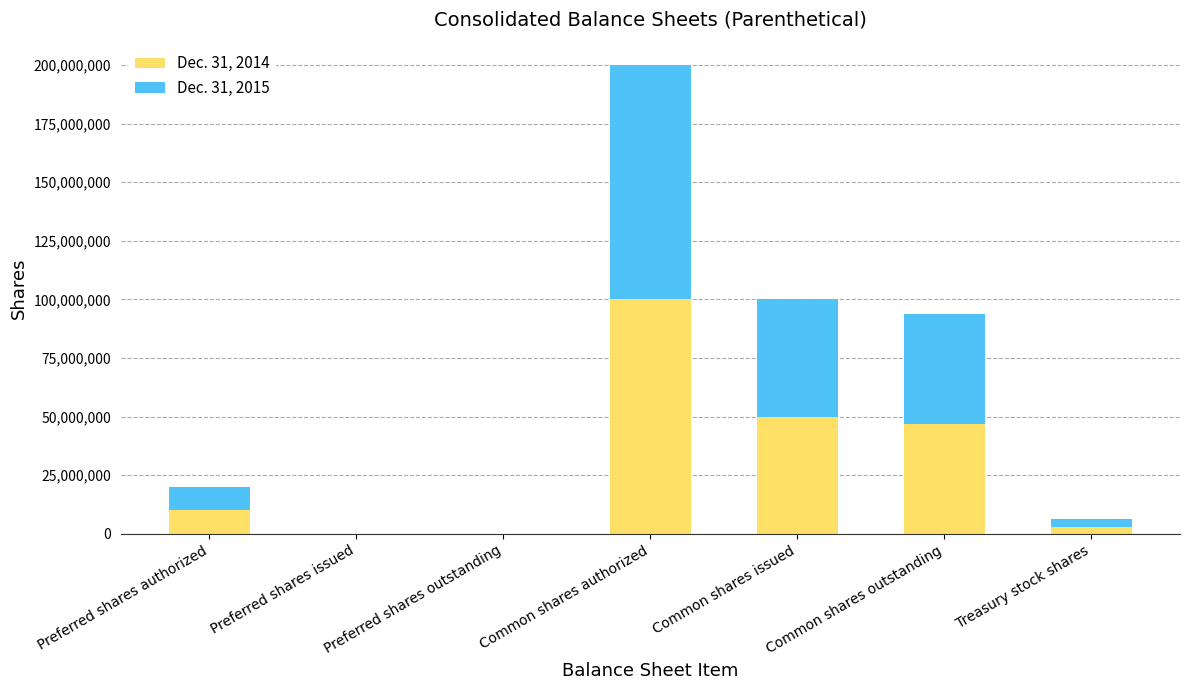

The value of Dec. 31, 2014 at Common shares outstanding is 46744000. True or false?

True